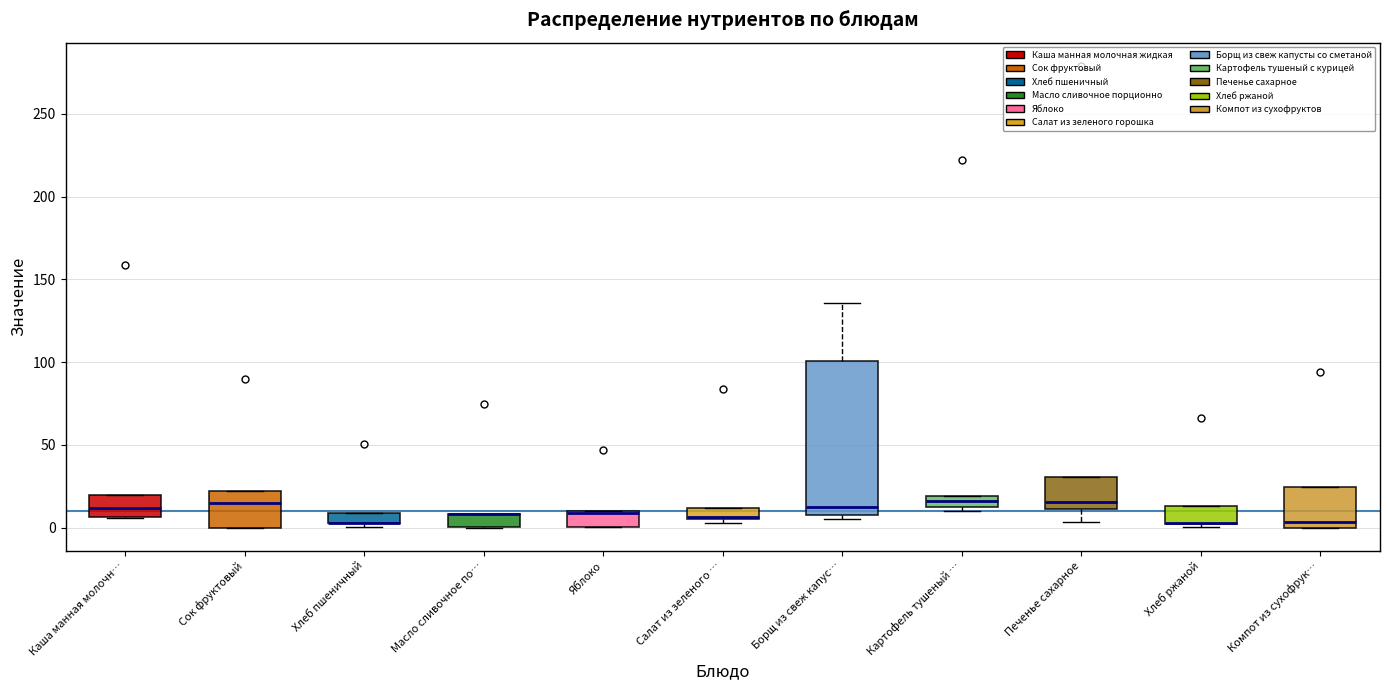

Which box is the tallest, from its lower edge to its upper edge?

Борщ из свеж капус…